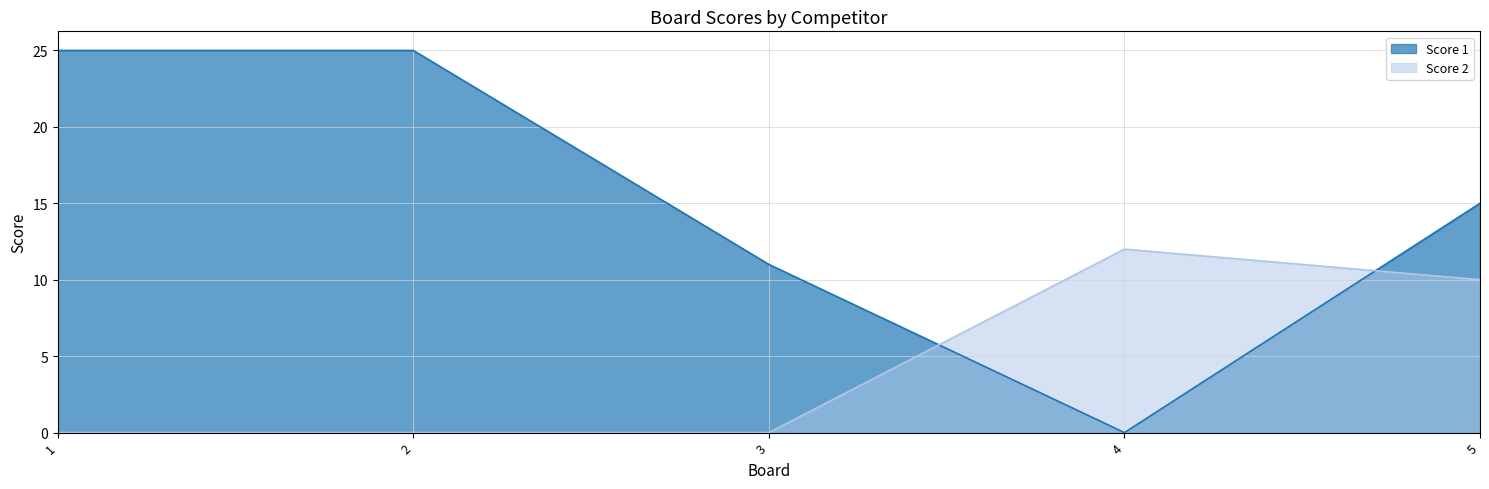

At which category is the sum across all series the highest?

1